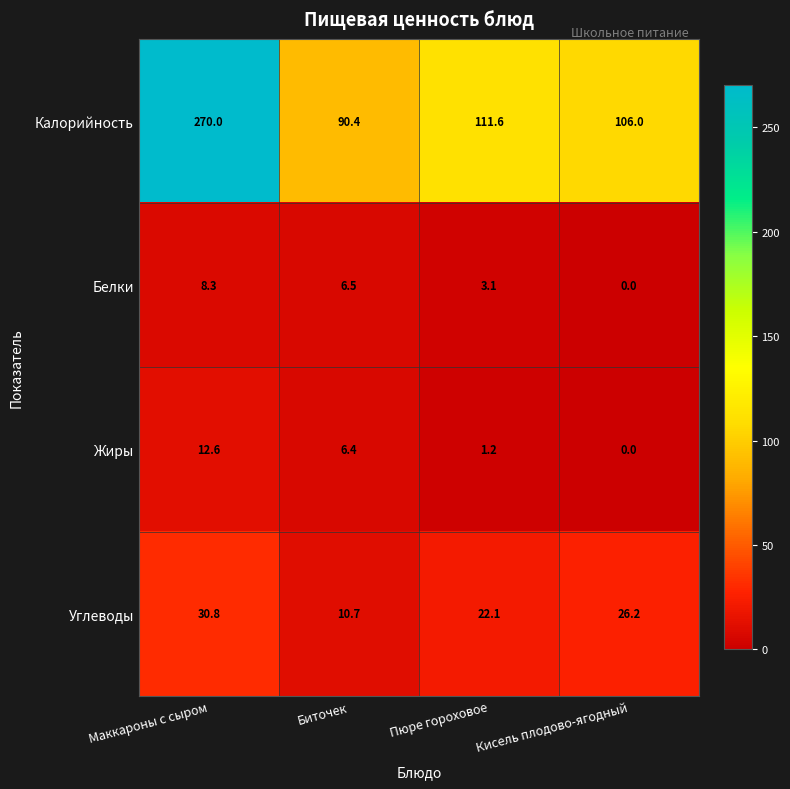

Rank the series by their maximum value, from highest to lowest.

Калорийность, Углеводы, Жиры, Белки